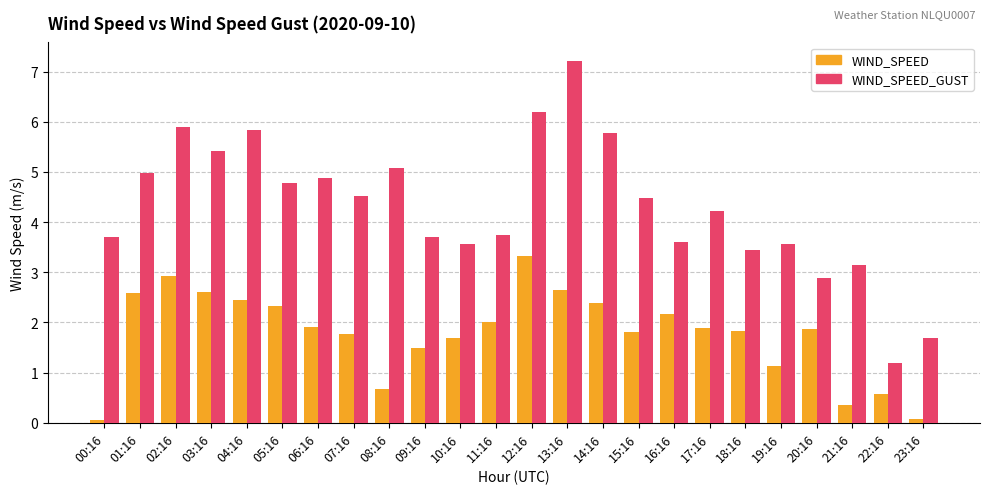

At which label does WIND_SPEED_GUST first exceed 4?

01:16